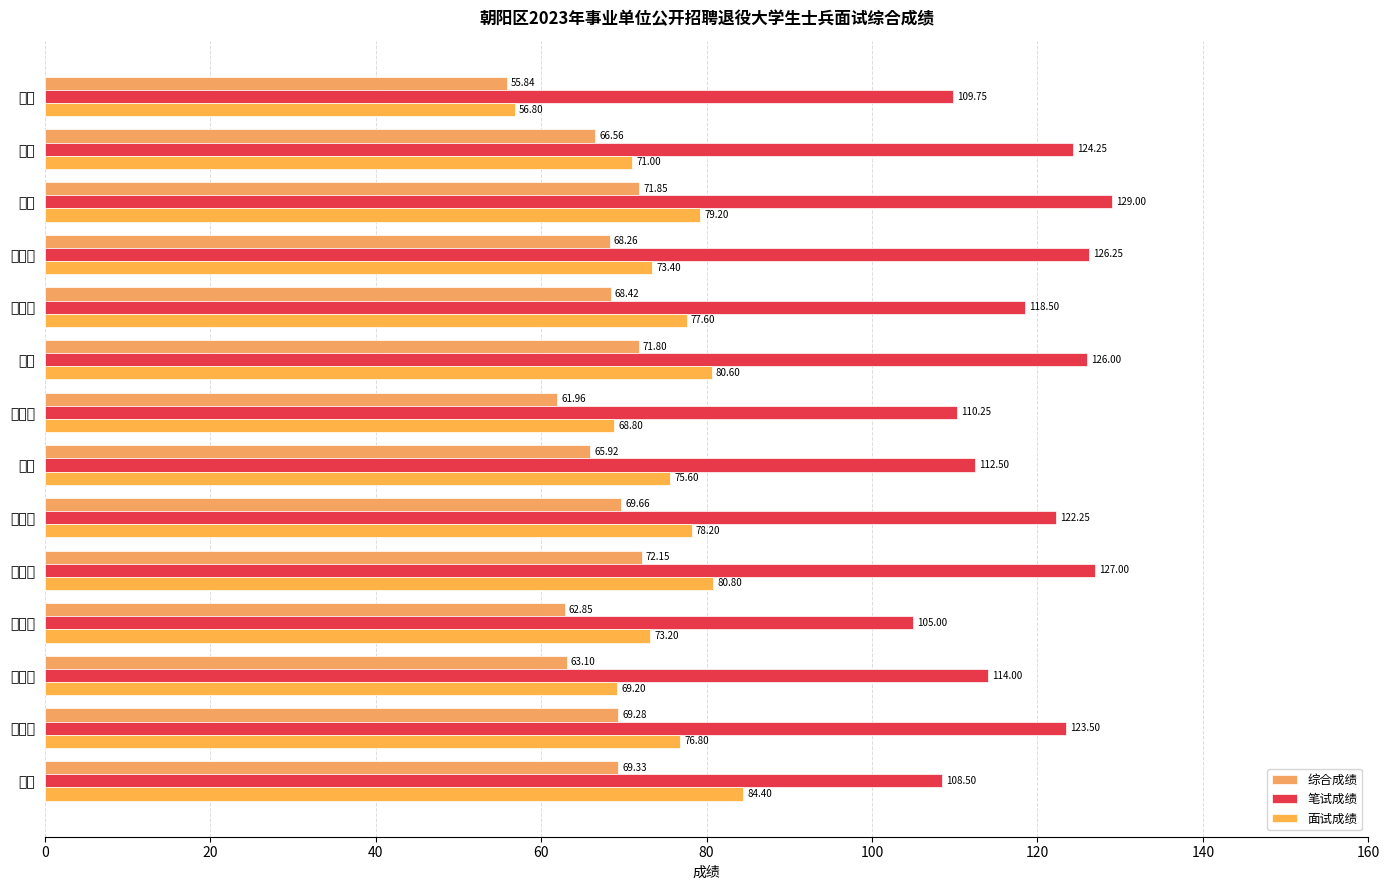

What is the sum of all 综合成绩 values?

937.0